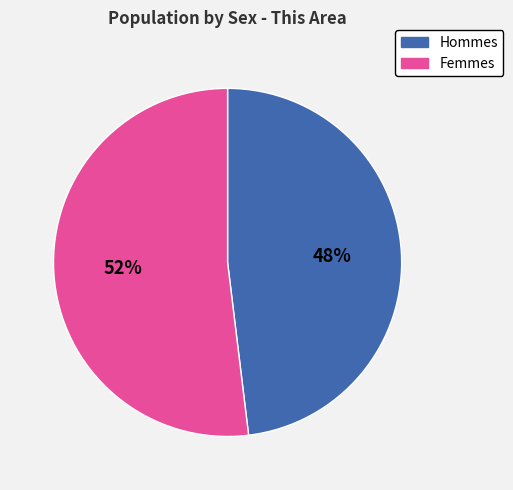

Does any single category account for the majority?

Yes